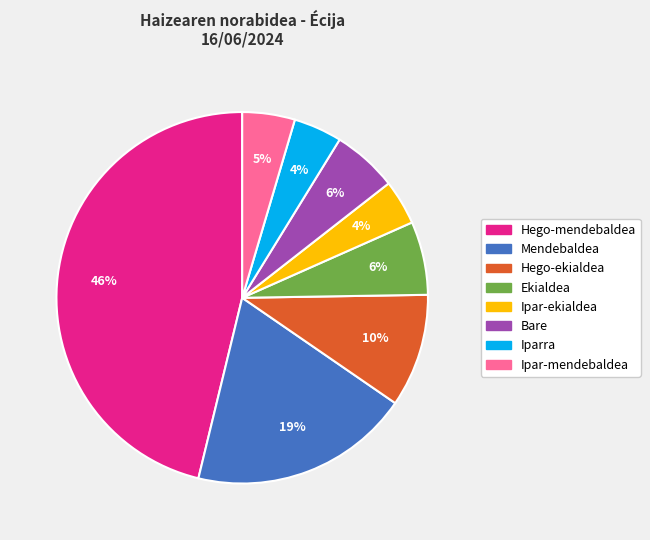

Does Ipar-ekialdea represent more than half of the total?

No